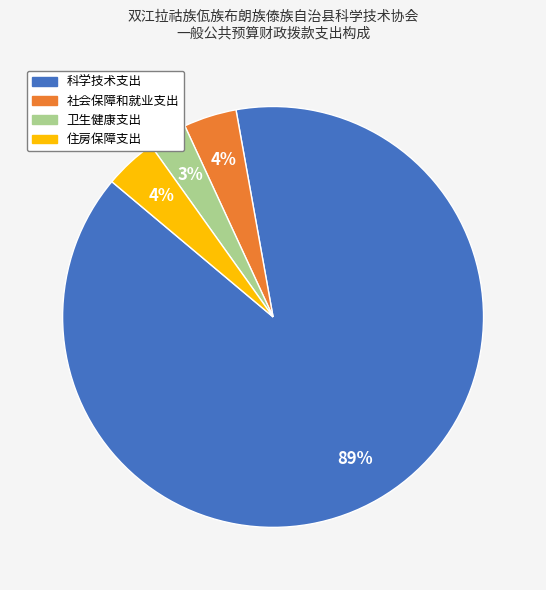

To the nearest percent, what portion does 社会保障和就业支出 represent?

4%